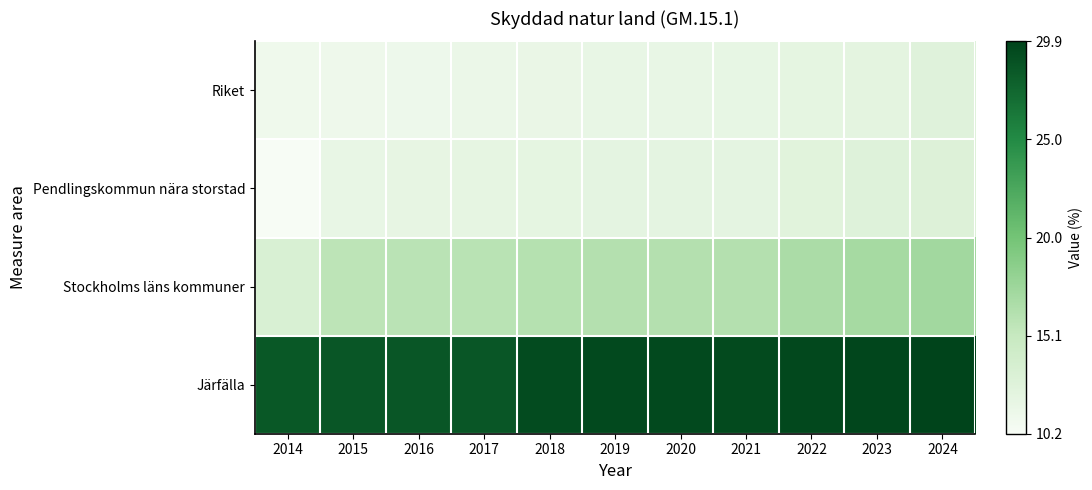

Rank the series at 2022 from highest to lowest value.

Järfälla, Stockholms läns kommuner, Pendlingskommun nära storstad, Riket